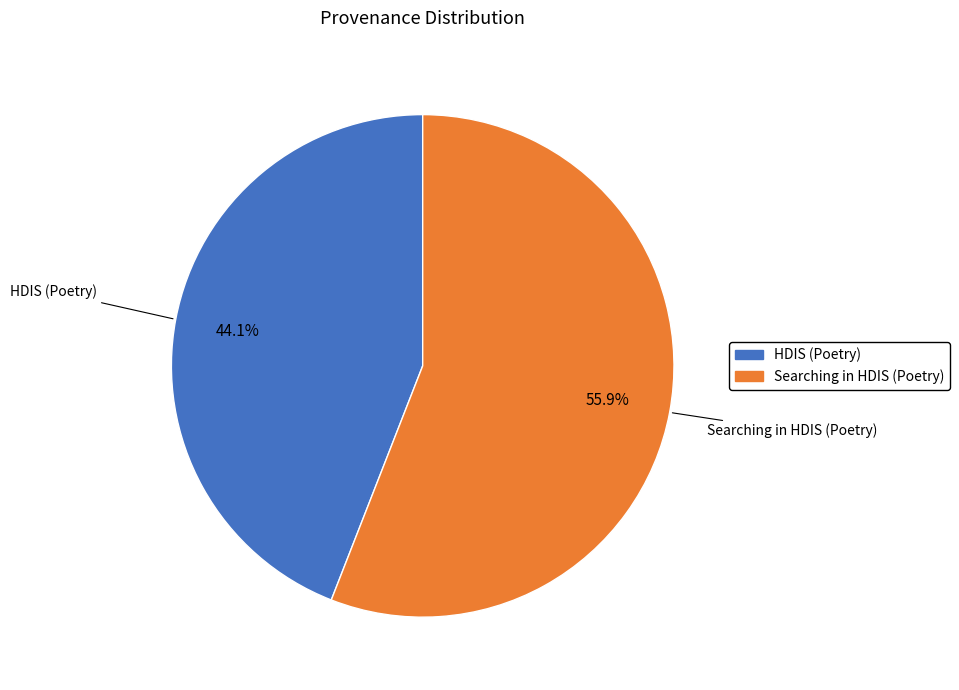

Between HDIS (Poetry) and Searching in HDIS (Poetry), which is larger?

Searching in HDIS (Poetry)